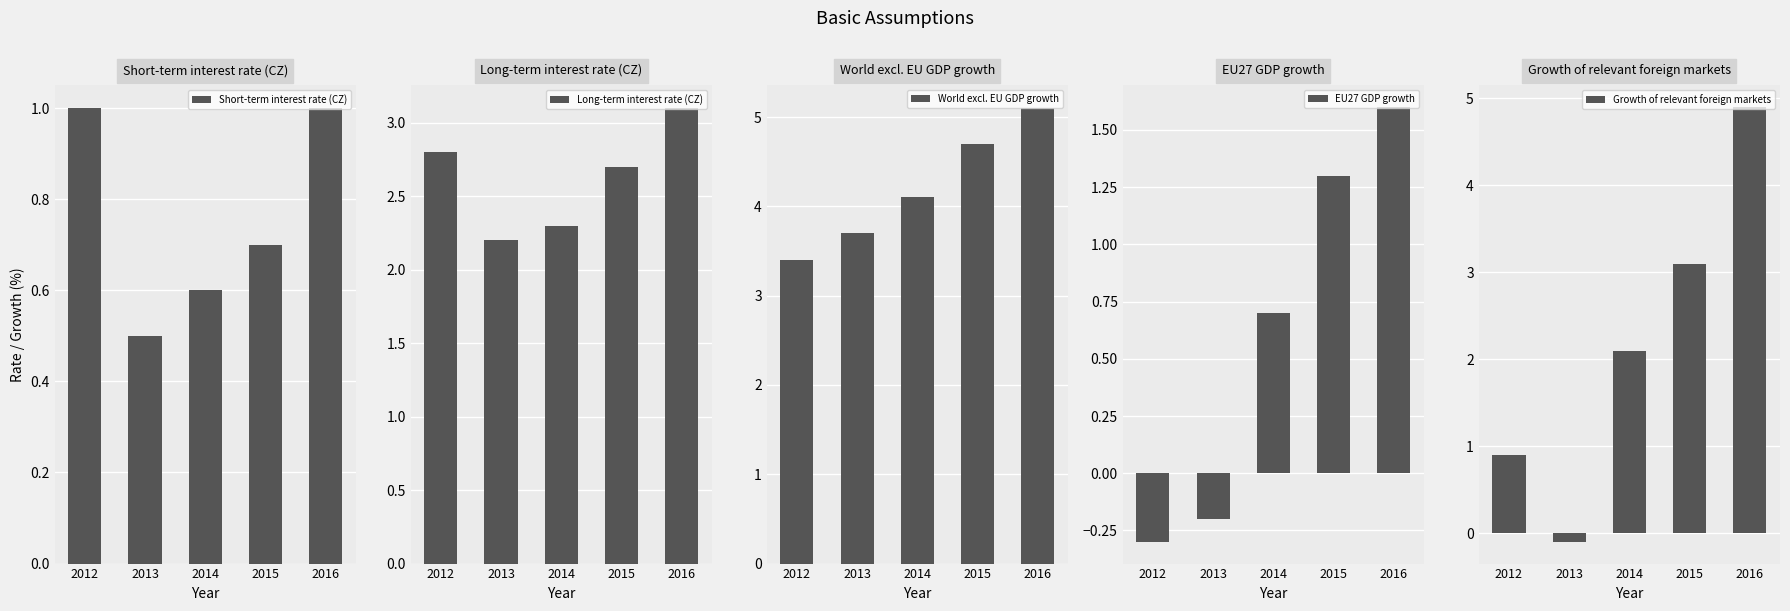

Is the value of Long-term interest rate (CZ) at 2014 greater than the value of Growth of relevant foreign markets at 2016?

No